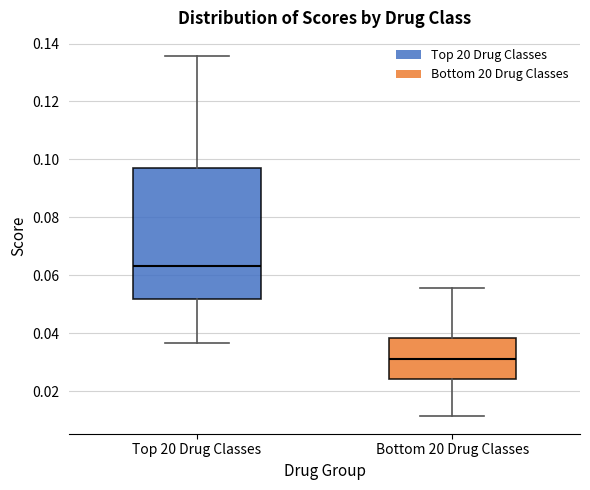

Reading left to right, read every box against the y-axis: the position of its median line, the range the box covers, and the ends of its whiskers. The values are not printed on the chart, so give them approximately, as read against the axis.

Top 20 Drug Classes: median 0.064, box 0.052 to 0.098, whiskers 0.036 to 0.136
Bottom 20 Drug Classes: median 0.030, box 0.024 to 0.038, whiskers 0.012 to 0.056